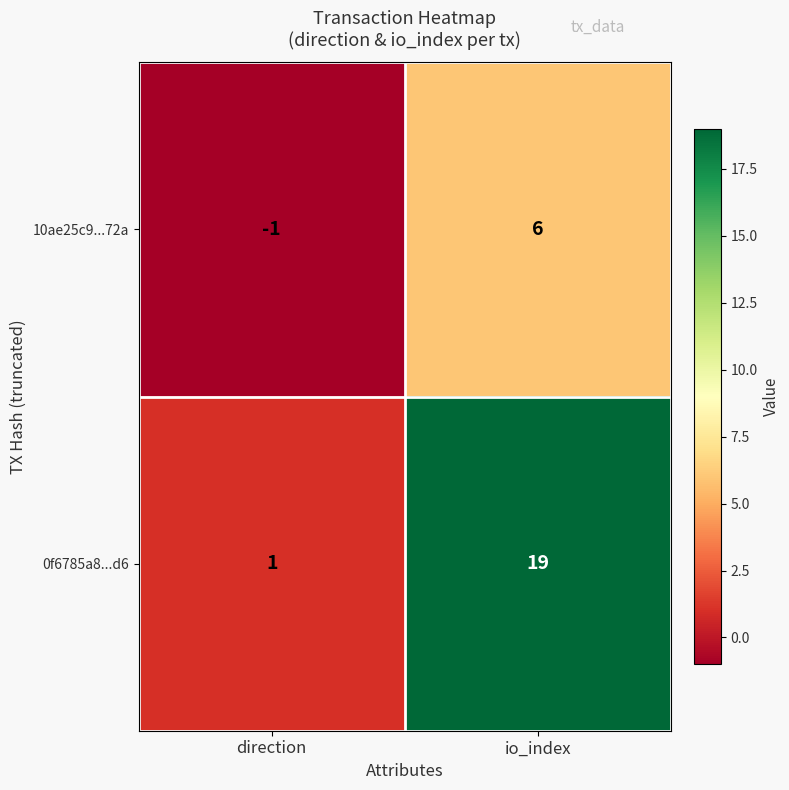

Which series has the largest range (max minus min)?

0f6785a8...d6